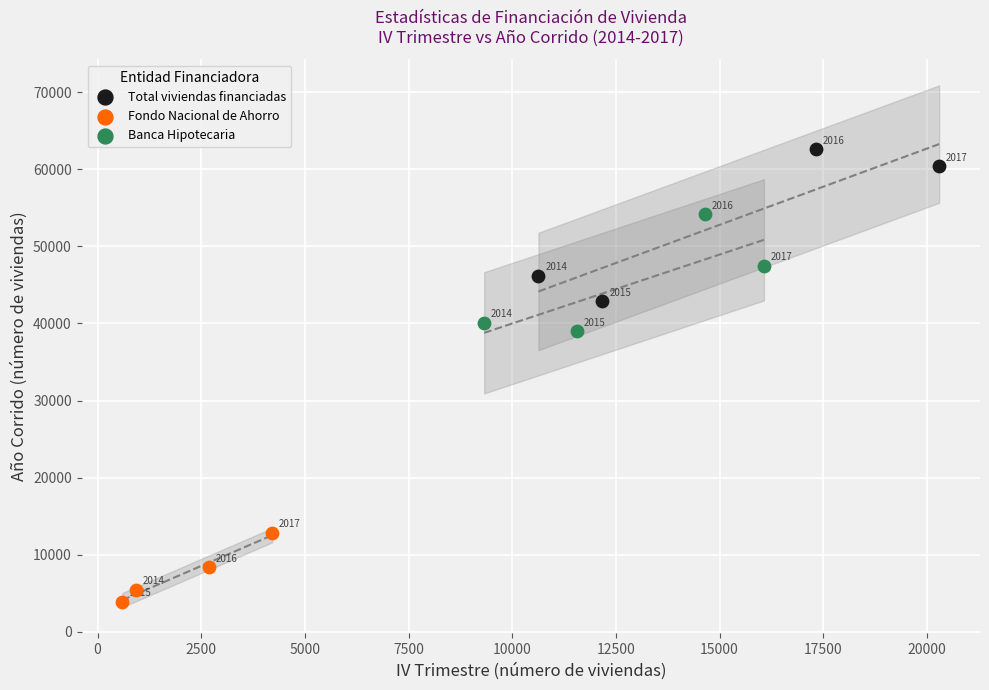

What are all the series names shown in the legend?

Total viviendas financiadas, Fondo Nacional de Ahorro, Banca Hipotecaria